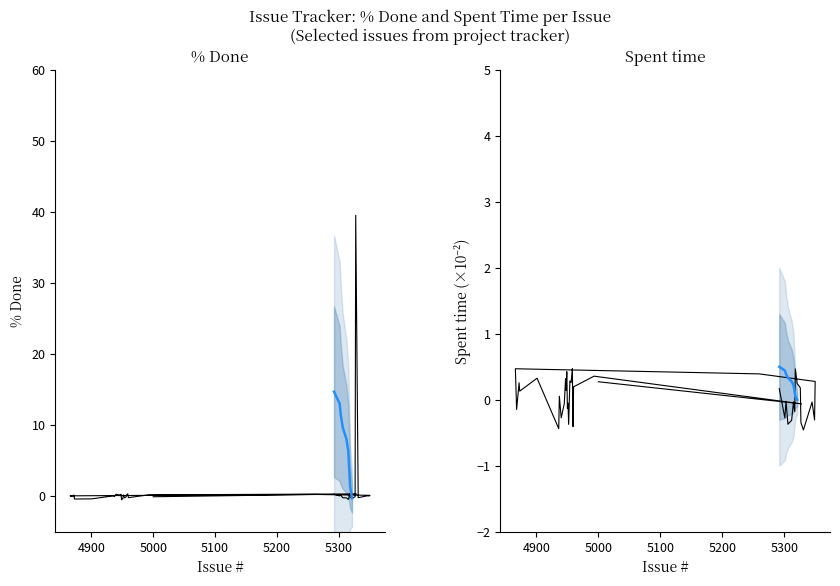

Where is the first local maximum?

5328